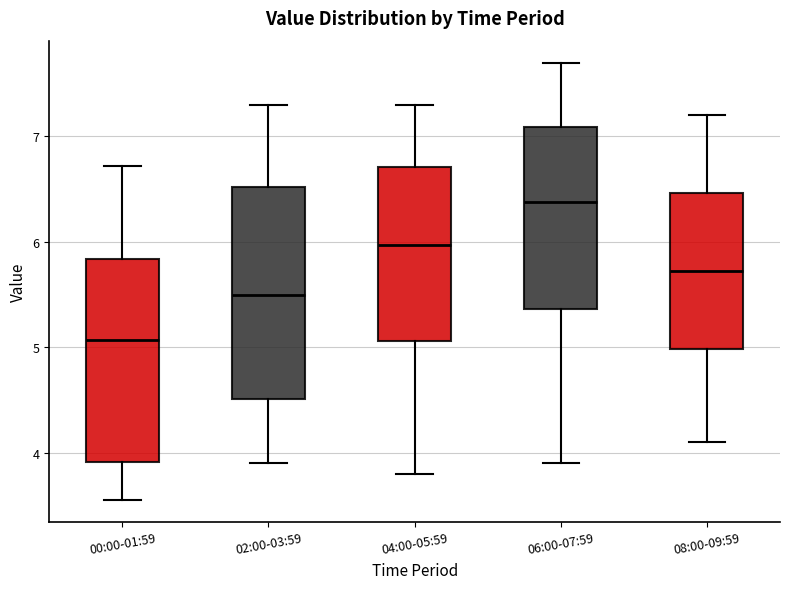

Where does the lower whisker of the box for 00:00-01:59 end on the y-axis? The values are not printed on the chart, so give them approximately, as read against the axis.

3.6